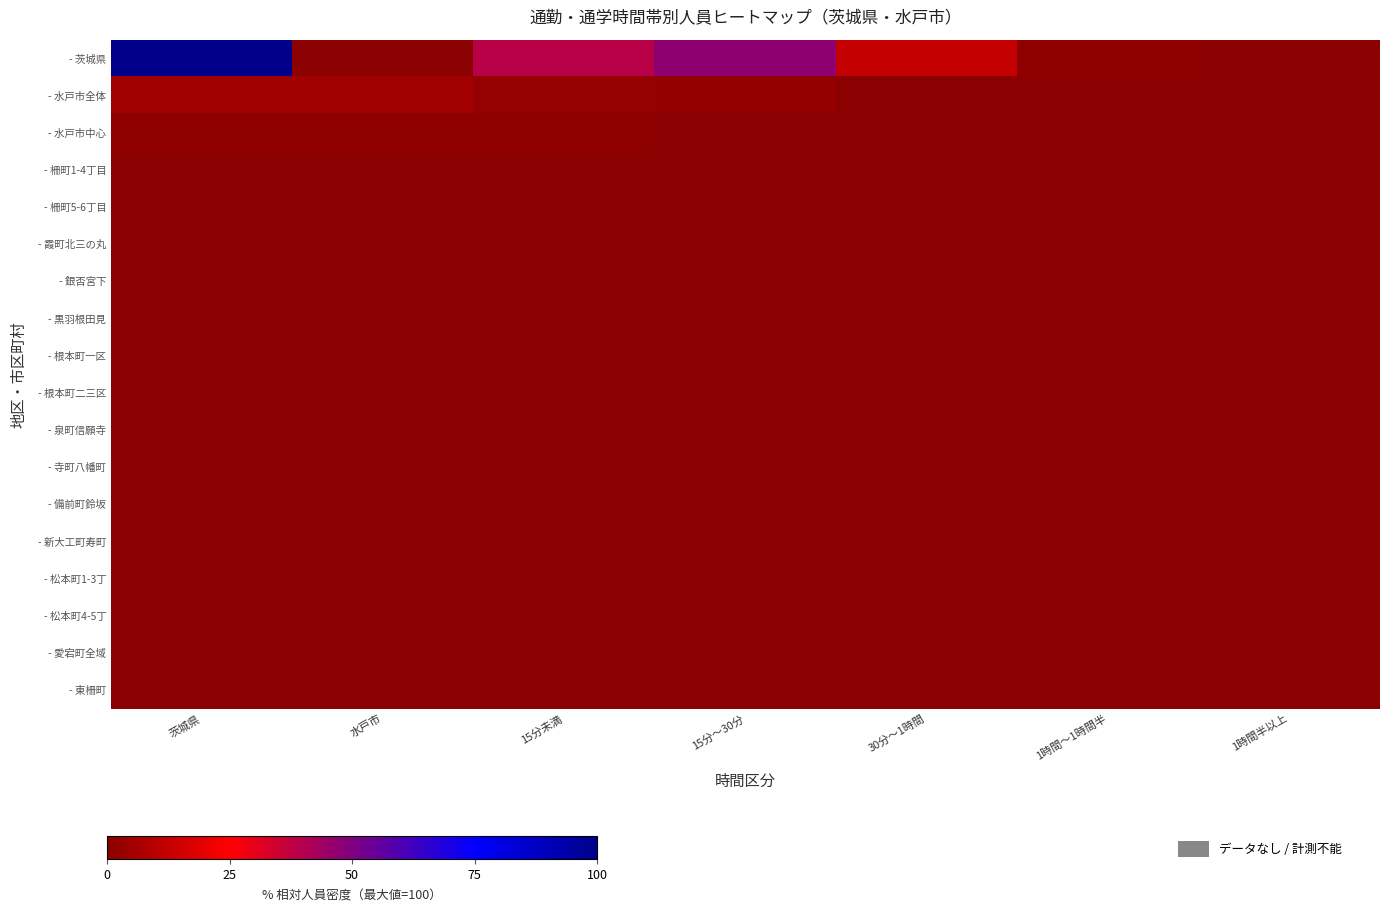

At which category is the sum across all series the highest?

茨城県